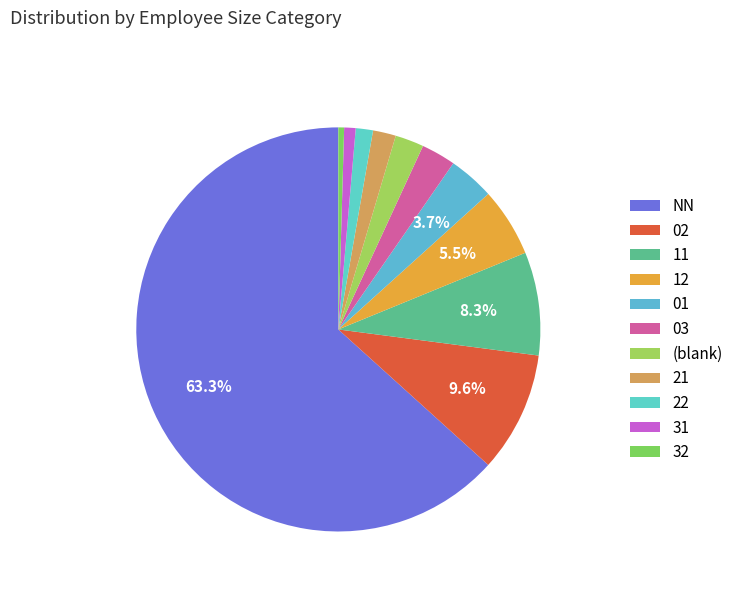

To the nearest percent, what is the combined percentage of 12 and NN?

69%